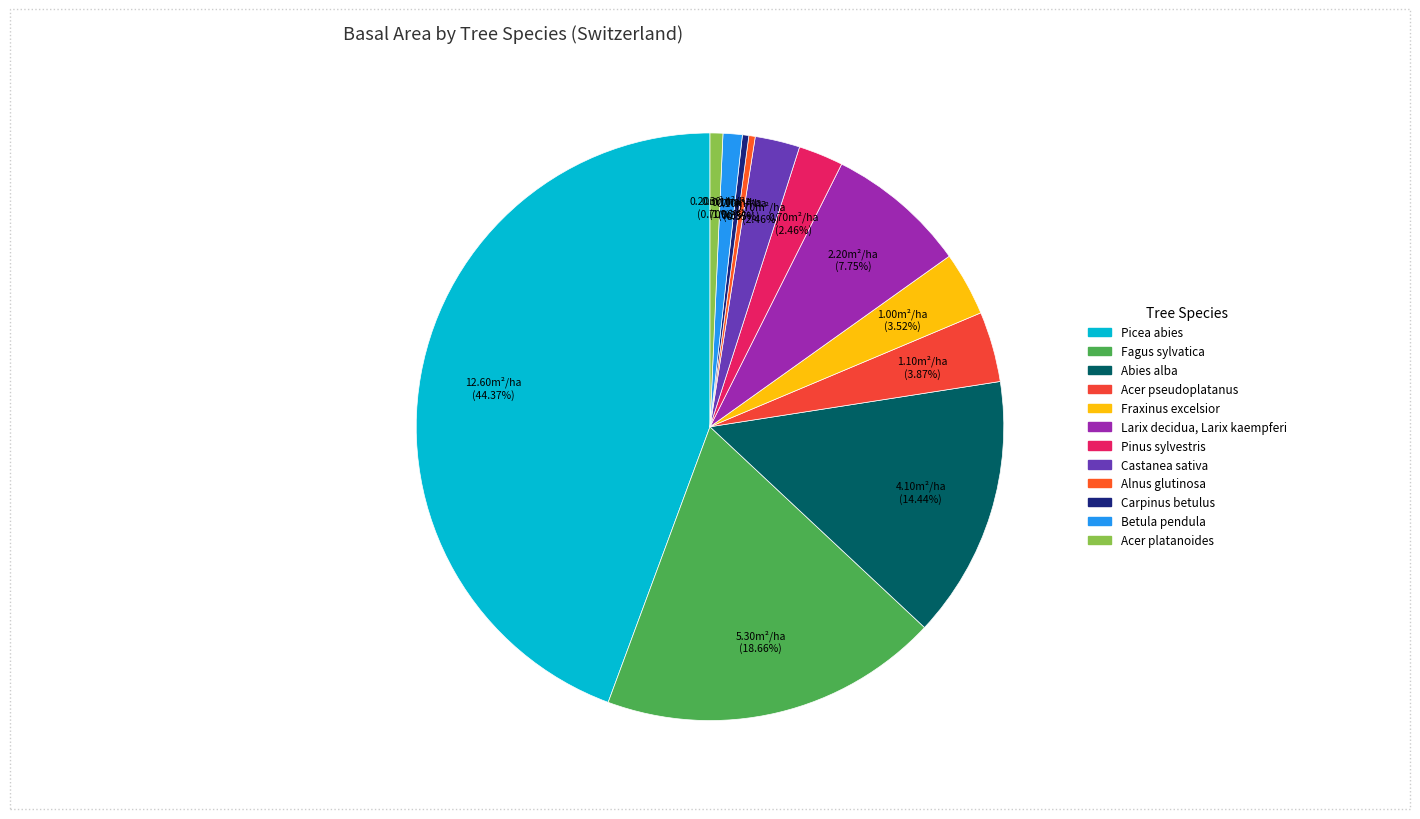

Is it true that Abies alba is 14% of the pie?

True